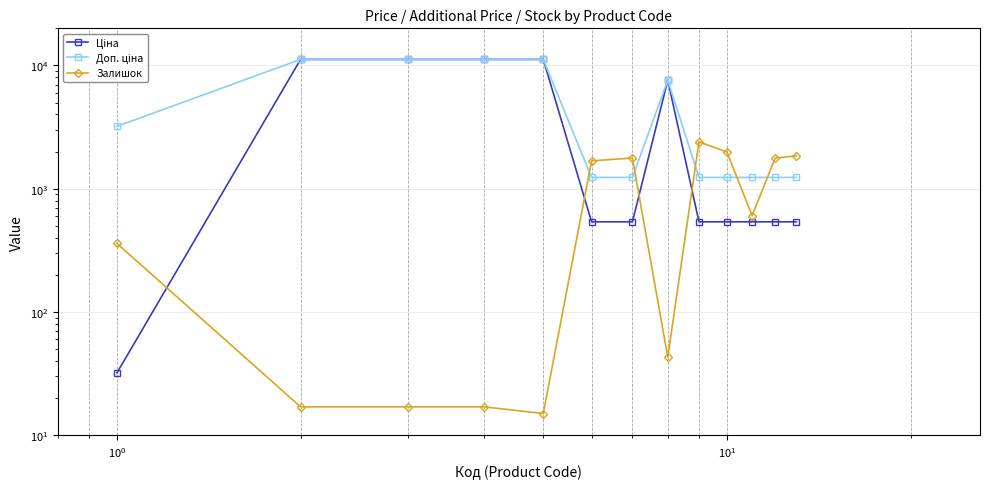

What are all the series names shown in the legend?

Ціна, Доп. ціна, Залишок